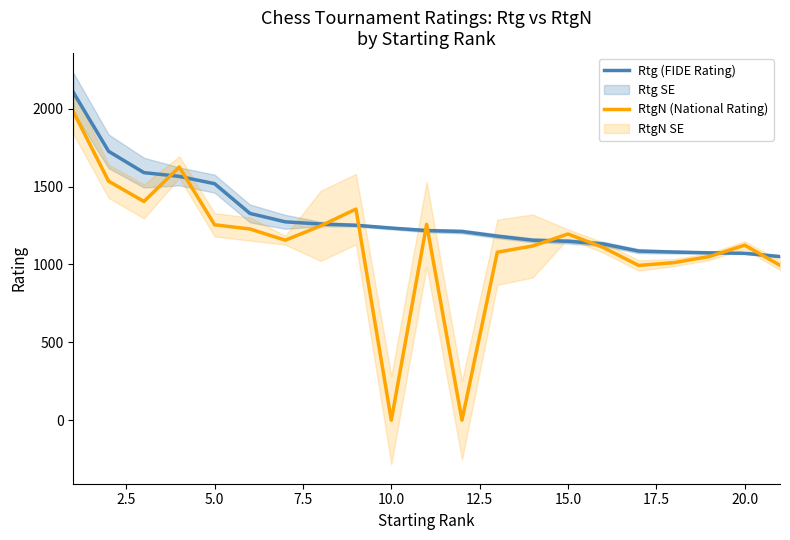

How many lines are shown in the chart?

2